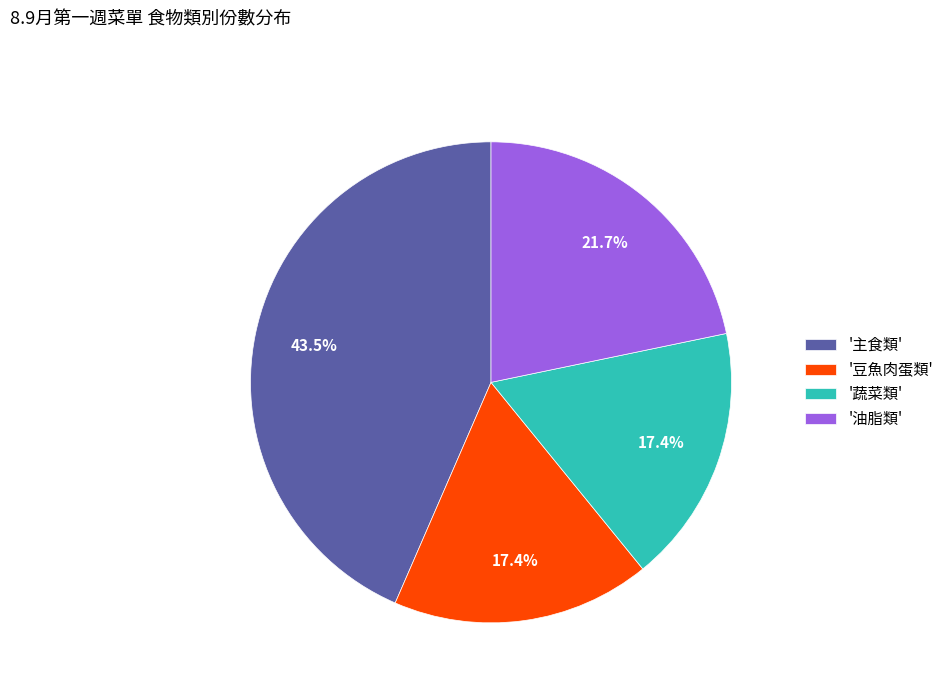

Does '油脂類' account for over 50% of the chart?

No